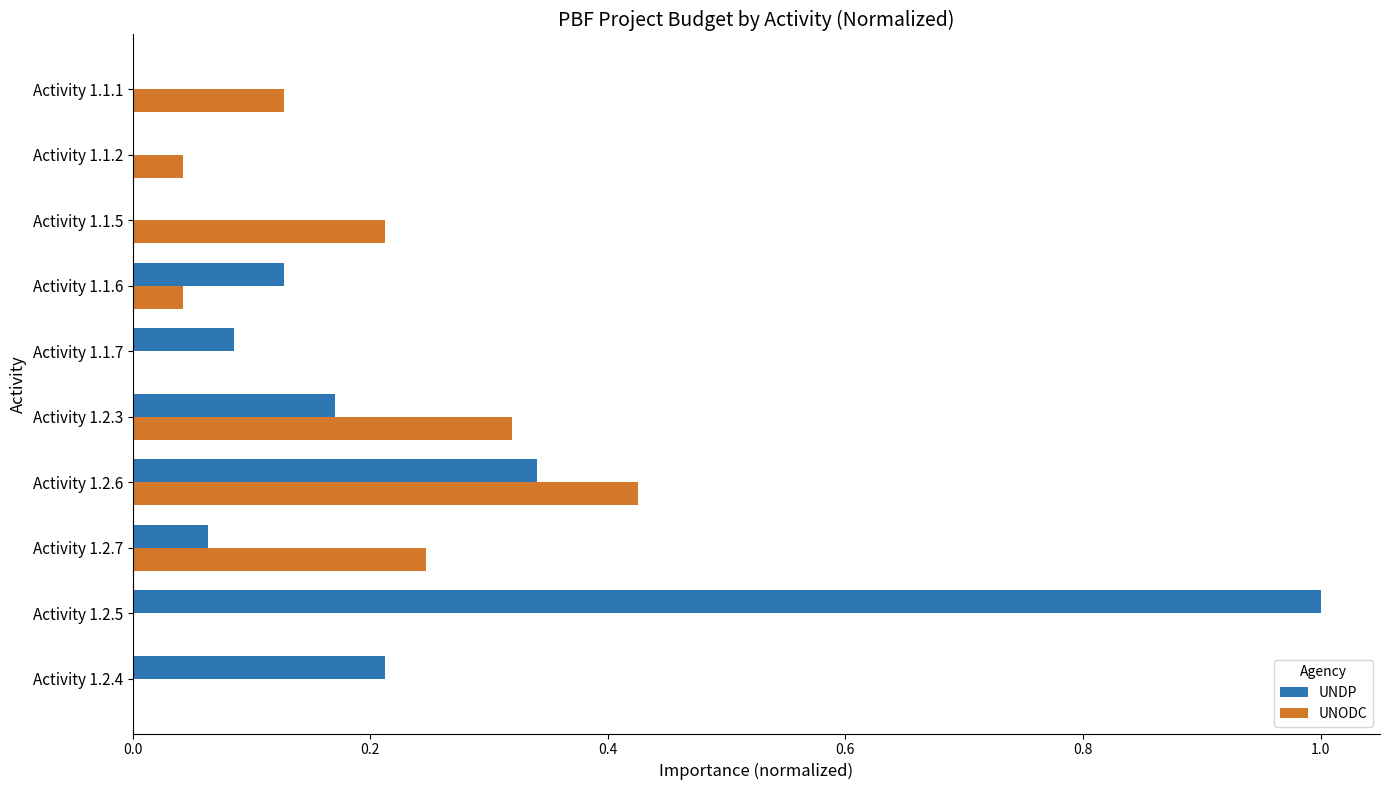

How many series are shown in this chart?

2